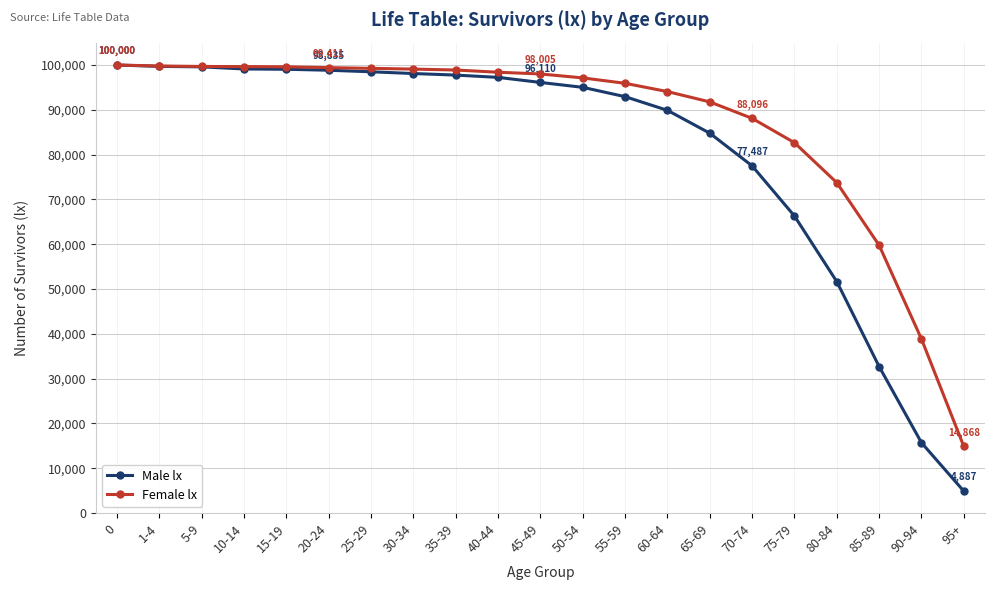

What is the greatest value displayed?

100000